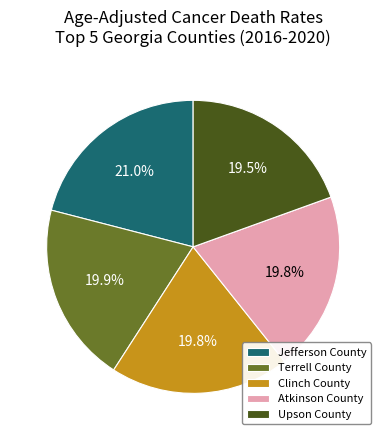

How many slices are in this pie chart?

5